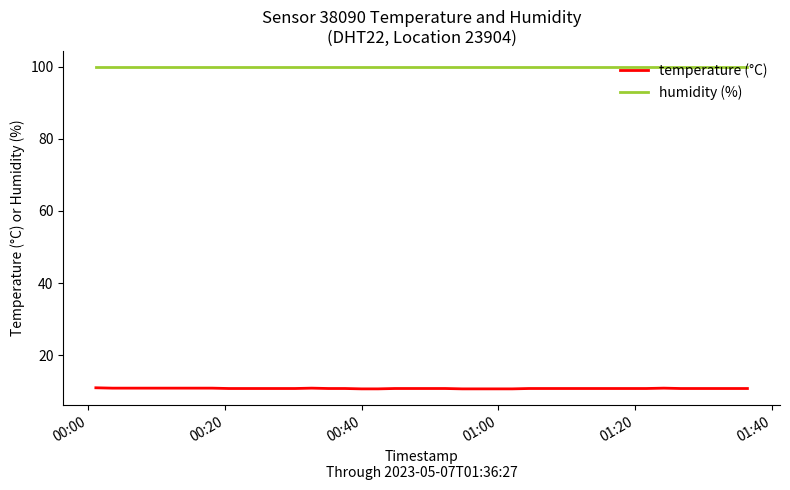

True or false: humidity (%) and temperature (°C) cross at least once.

False